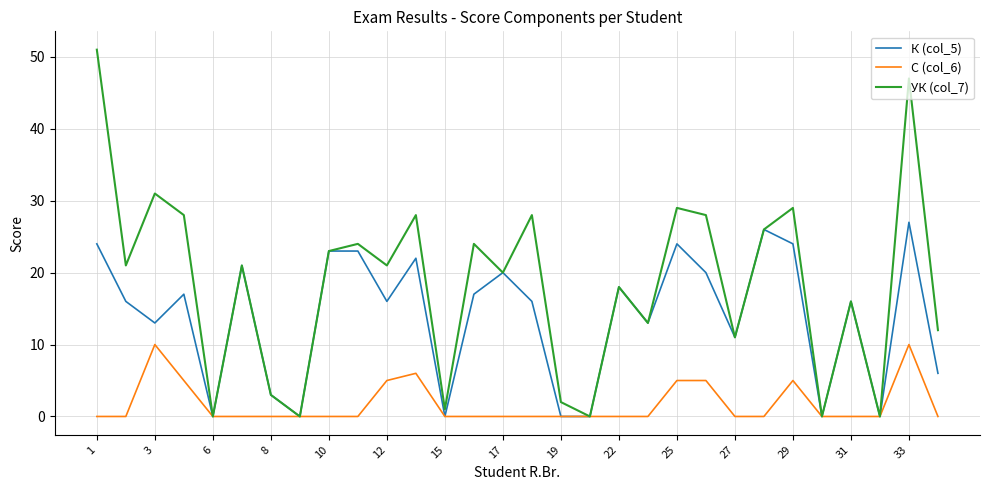

Which series has the widest spread of values?

УК (col_7)